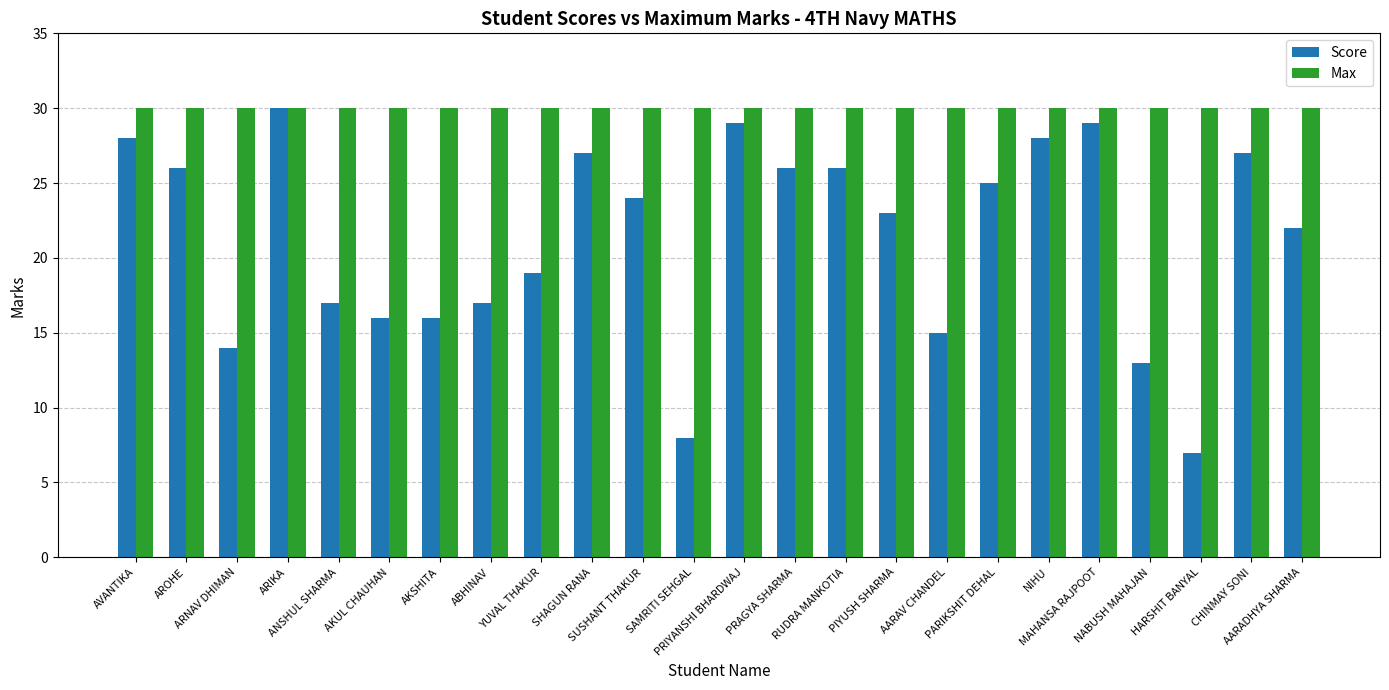

List the series in order of their overall mean, highest first.

Max, Score